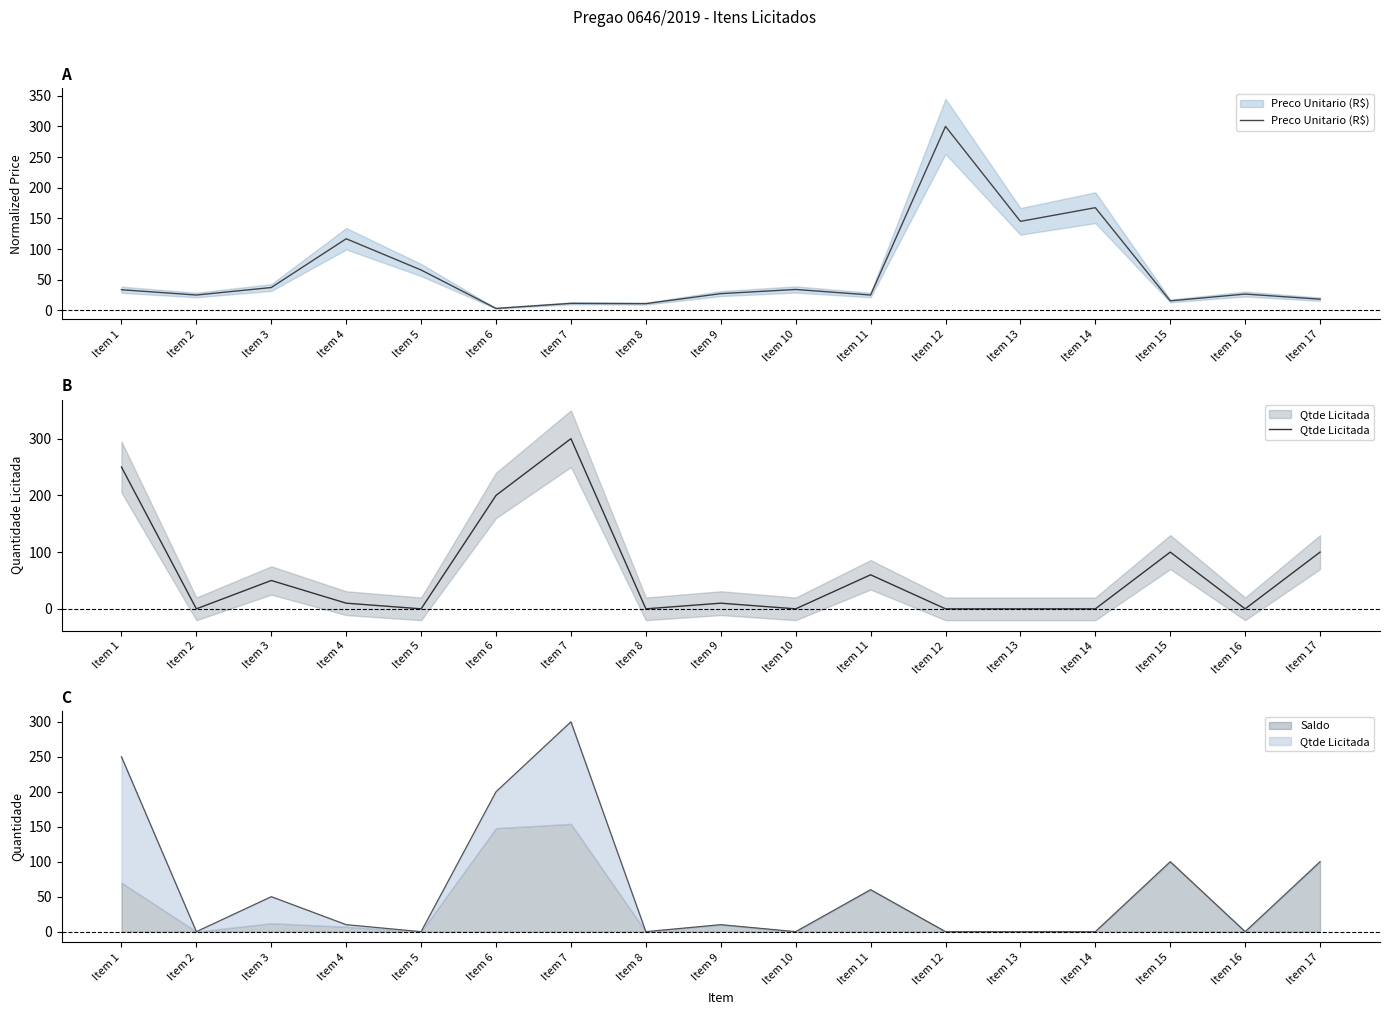

Reading right to left, what are all the values shown in this chart?

Preco Unitario (R$): Item 17=18.2	Item 16=26.5	Item 15=15.4	Item 14=167.4	Item 13=145.1	Item 12=300.0	Item 11=24.9	Item 10=34.0	Item 9=27.2	Item 8=10.9	Item 7=11.3	Item 6=3.1	Item 5=65.8	Item 4=116.7	Item 3=37.2	Item 2=24.9	Item 1=33.6
Qtde Licitada: Item 17=100.0	Item 16=0.0	Item 15=100.0	Item 14=0.0	Item 13=0.0	Item 12=0.0	Item 11=60.0	Item 10=0.0	Item 9=10.0	Item 8=0.0	Item 7=300.0	Item 6=200.0	Item 5=0.0	Item 4=10.0	Item 3=50.0	Item 2=0.0	Item 1=250.0